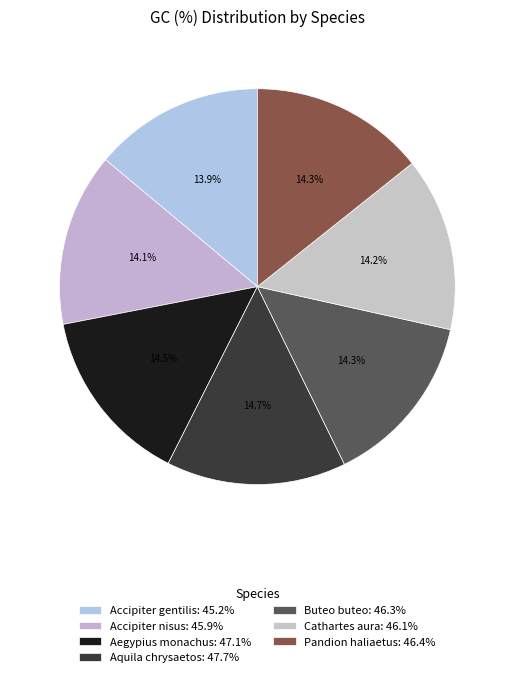

Do Aegypius monachus and Buteo buteo together represent more than half of the pie?

No